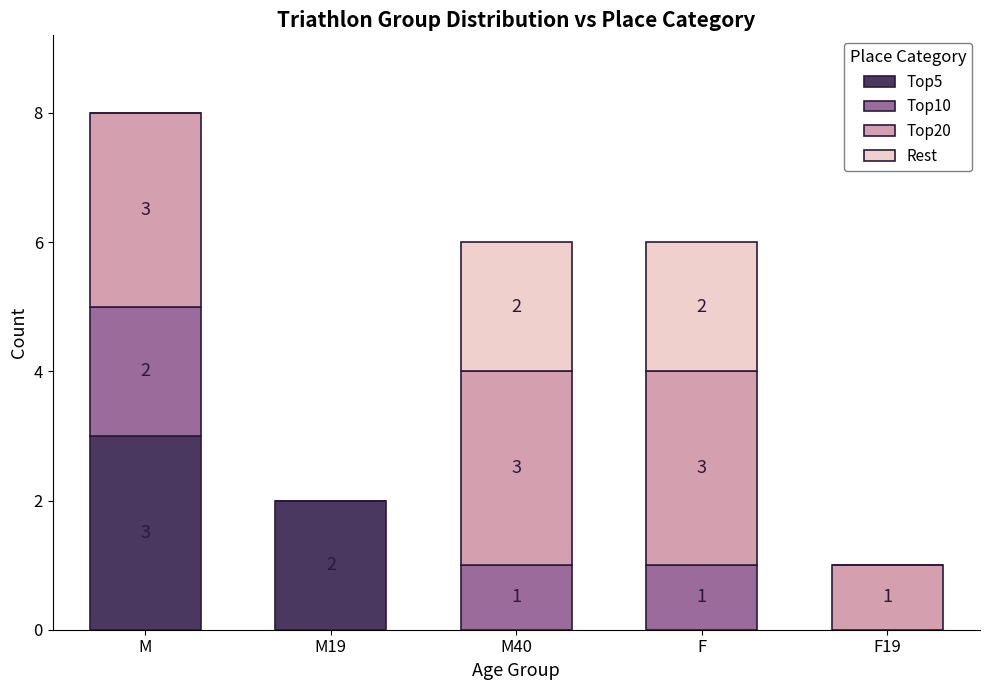

What is the total value across all series at M40?

6